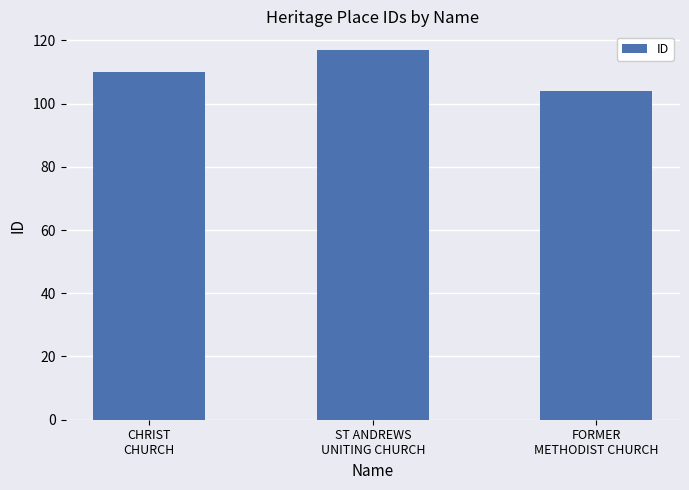

At which label is the value closest to 110?

CHRIST
CHURCH